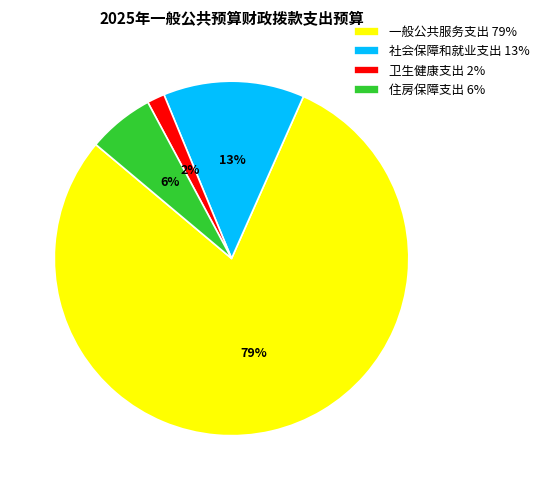

Is it true that 社会保障和就业支出 is 13% of the pie?

True